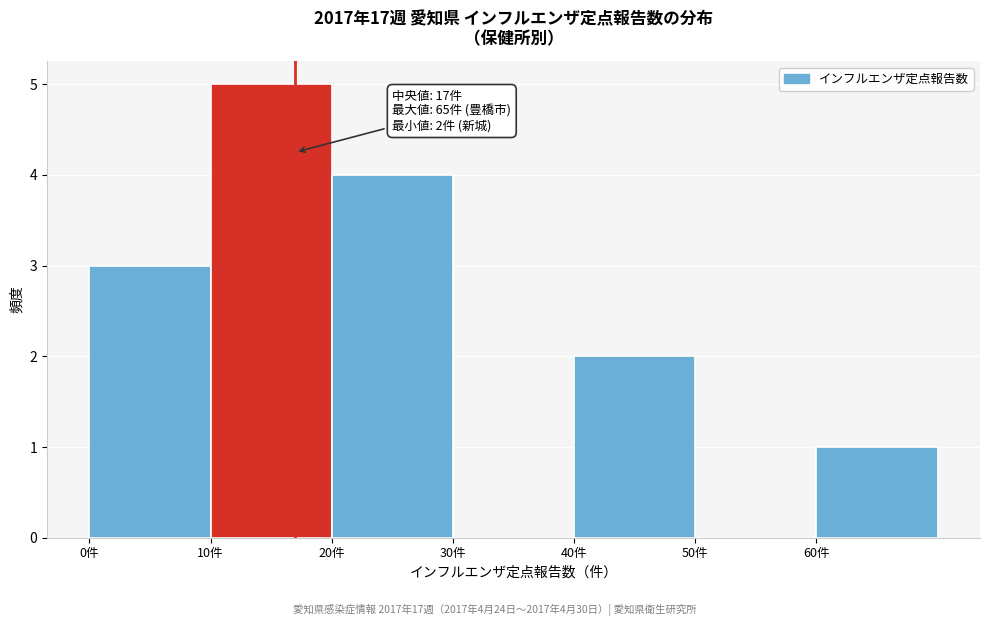

Which range on the x-axis has the tallest bar?

10 to 20